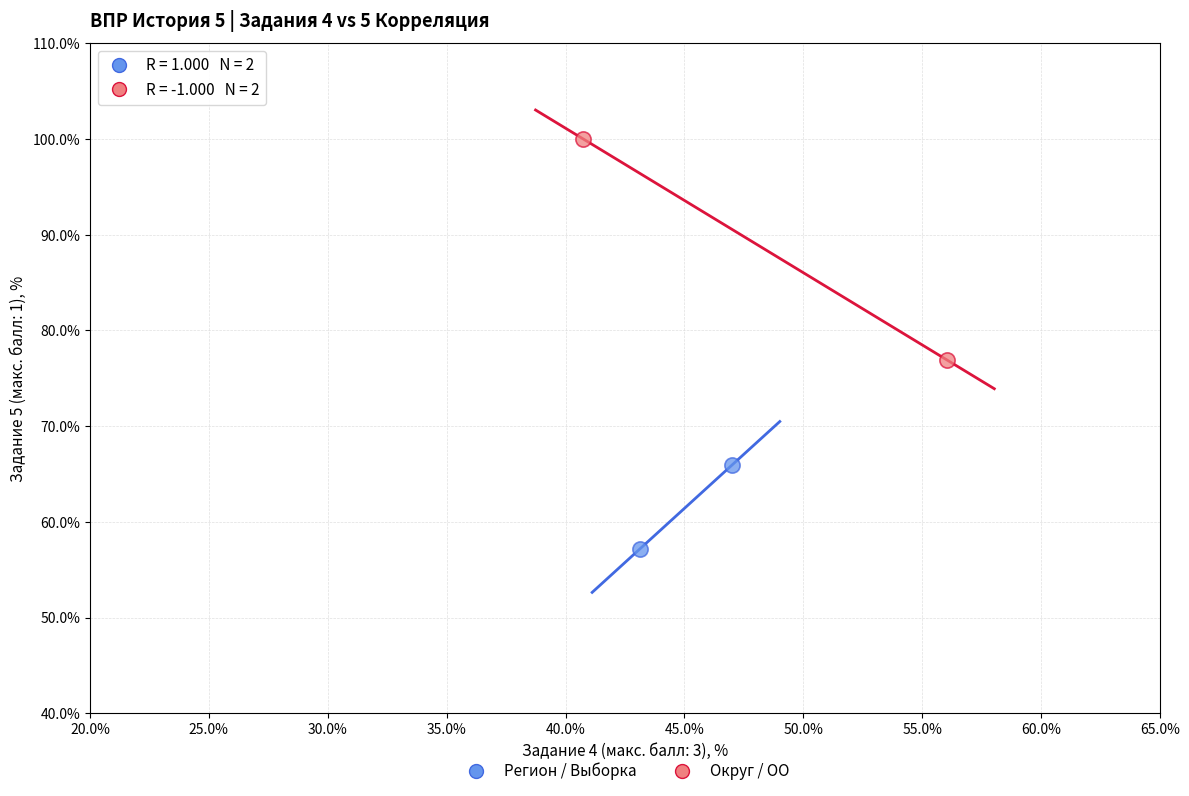

What are all the series names shown in the legend?

Регион / Выборка, Округ / ОО